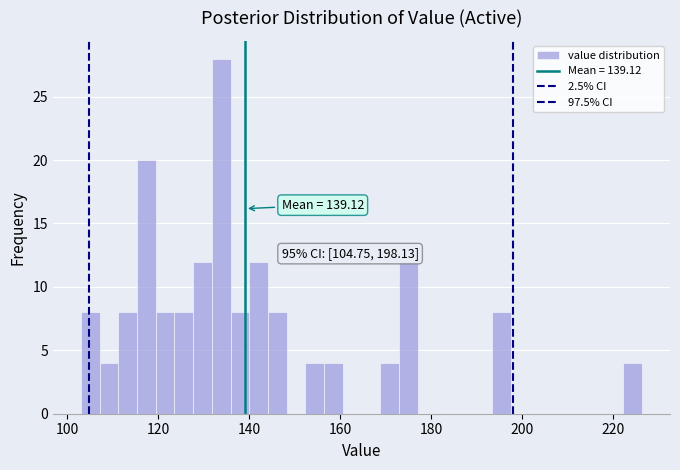

Around what value on the x-axis is the tallest bar? Give the approximate position of its centre, as read against the axis.

134